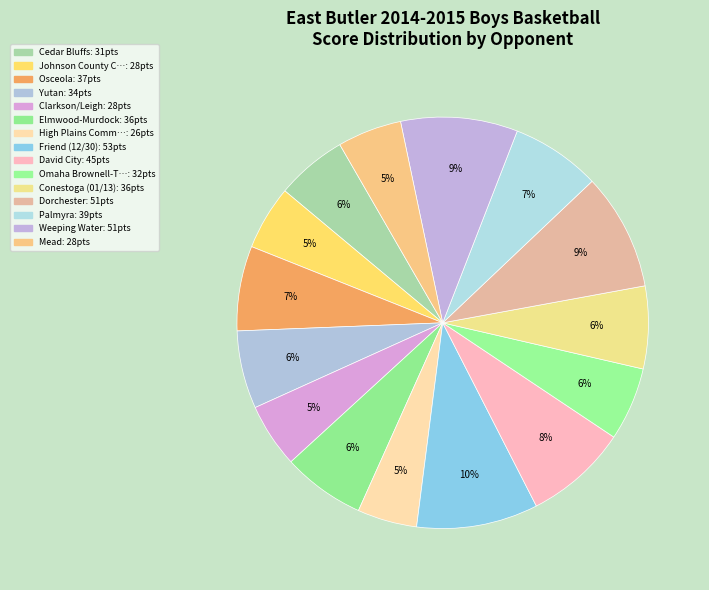

Is there any slice that represents more than half of the pie?

No